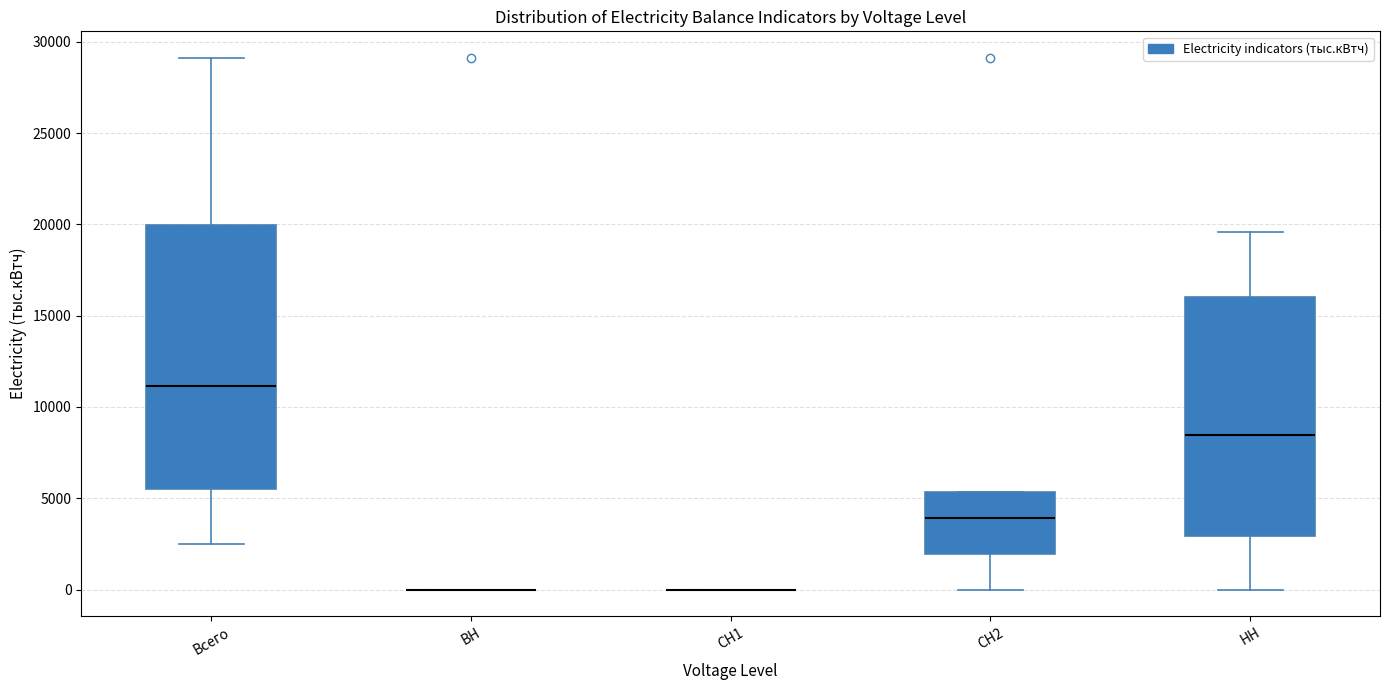

Reading left to right, transcribe this box plot: for each box, give where its median line is, the range the box spans, and where its two whiskers end, as read against the y-axis. The values are not printed on the chart, so give them approximately, as read against the axis.

Всего: median 11000, box 5500 to 20000, whiskers 2500 to 29000
ВН: box collapsed to a line at 0, whiskers 0 to 0
СН1: box collapsed to a line at 0, whiskers 0 to 0
СН2: median 4000, box 2000 to 5500, whiskers 0 to 5500
НН: median 8500, box 3000 to 16000, whiskers 0 to 19500